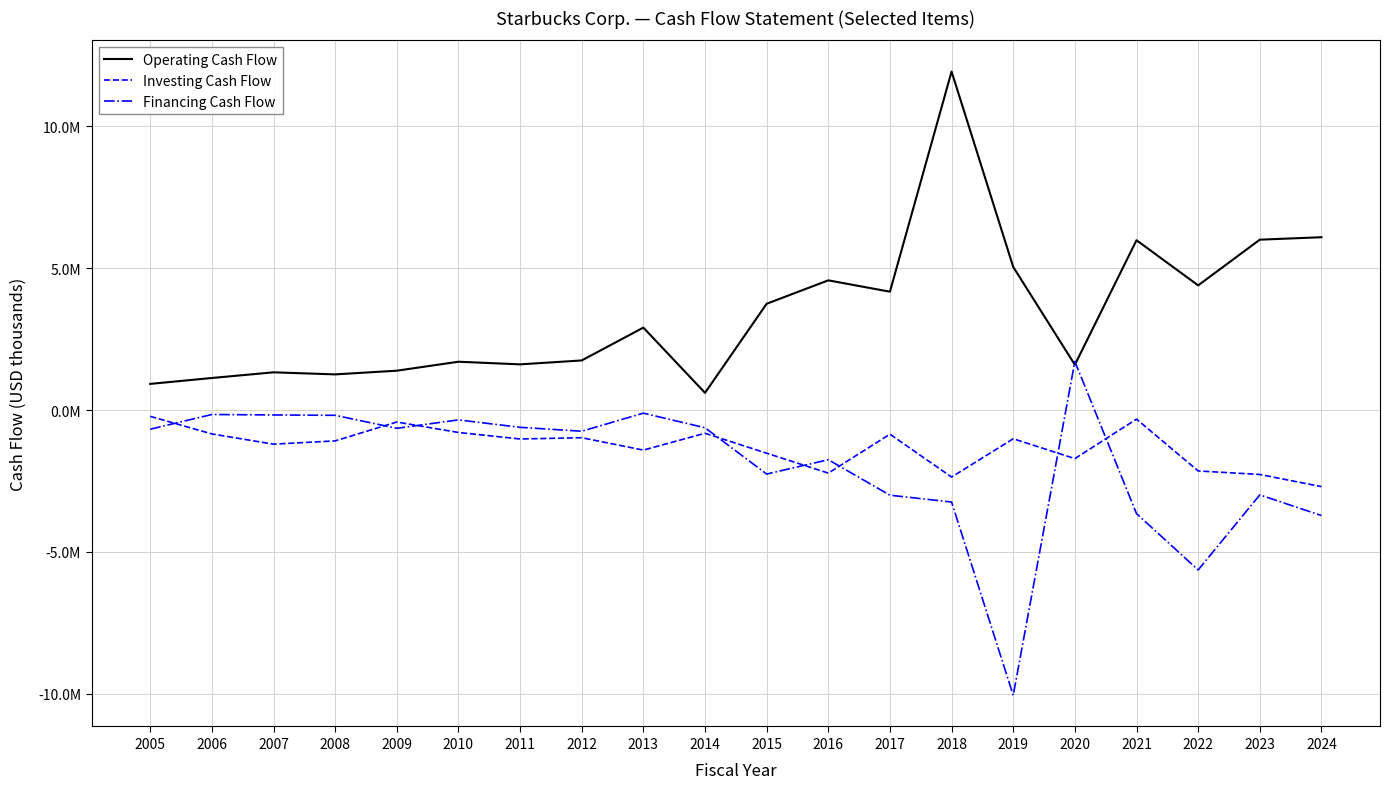

What are all the series names shown in the legend?

Operating Cash Flow, Investing Cash Flow, Financing Cash Flow